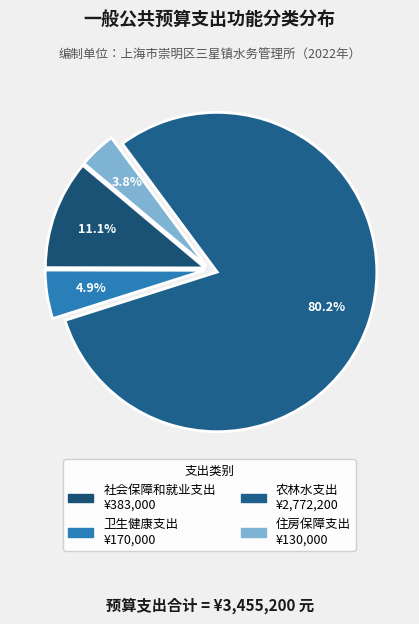

What is the largest slice in the pie chart?

农林水支出